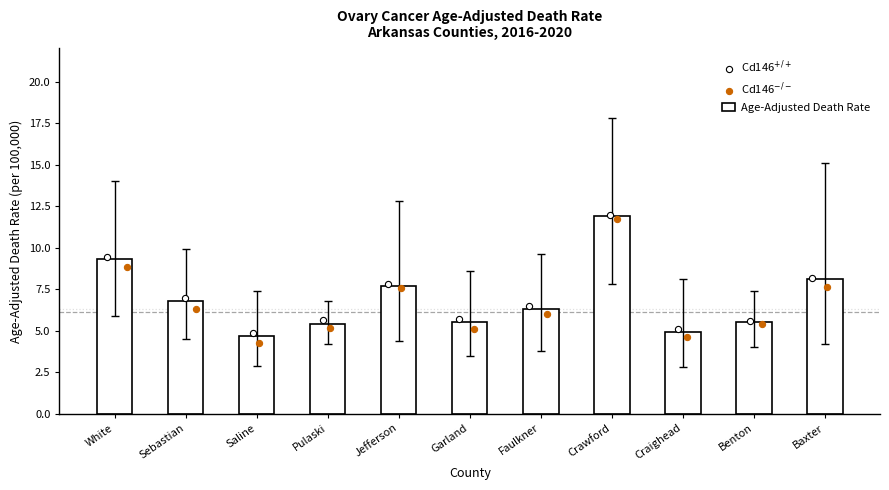

Which series contains the highest Y value?

Cd146$^{+/+}$